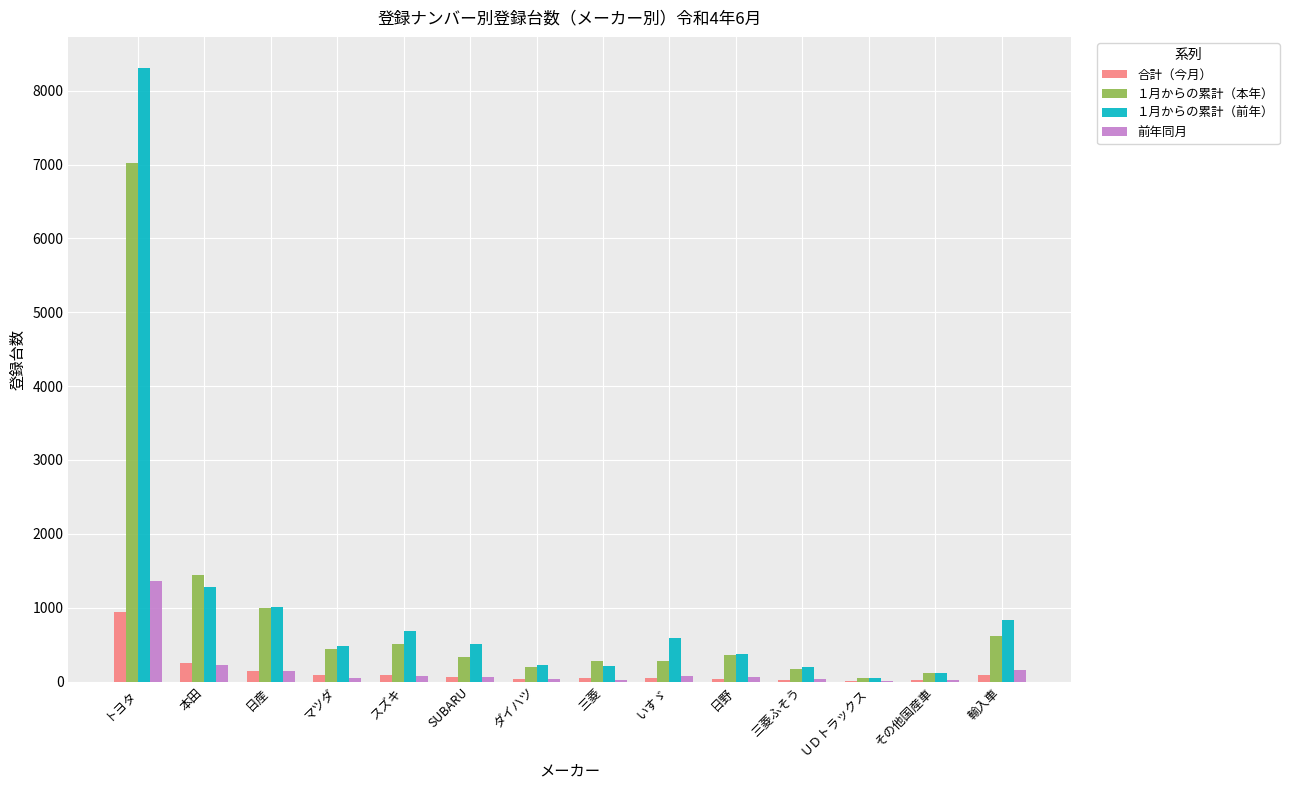

At which label does １月からの累計（前年） first exceed 505?

トヨタ